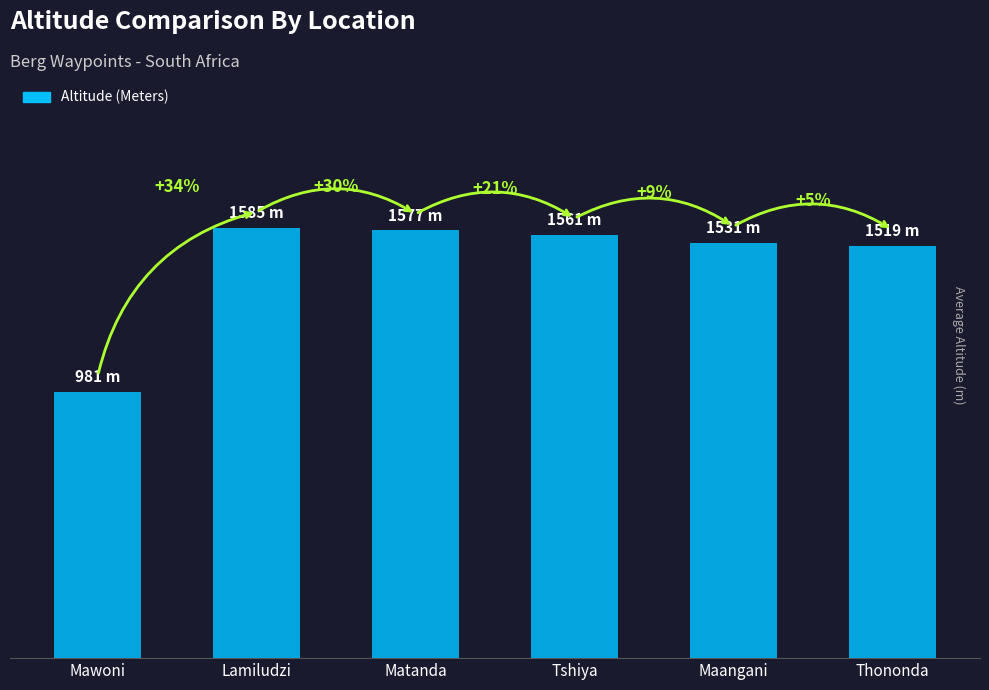

Are the bars horizontal?

No